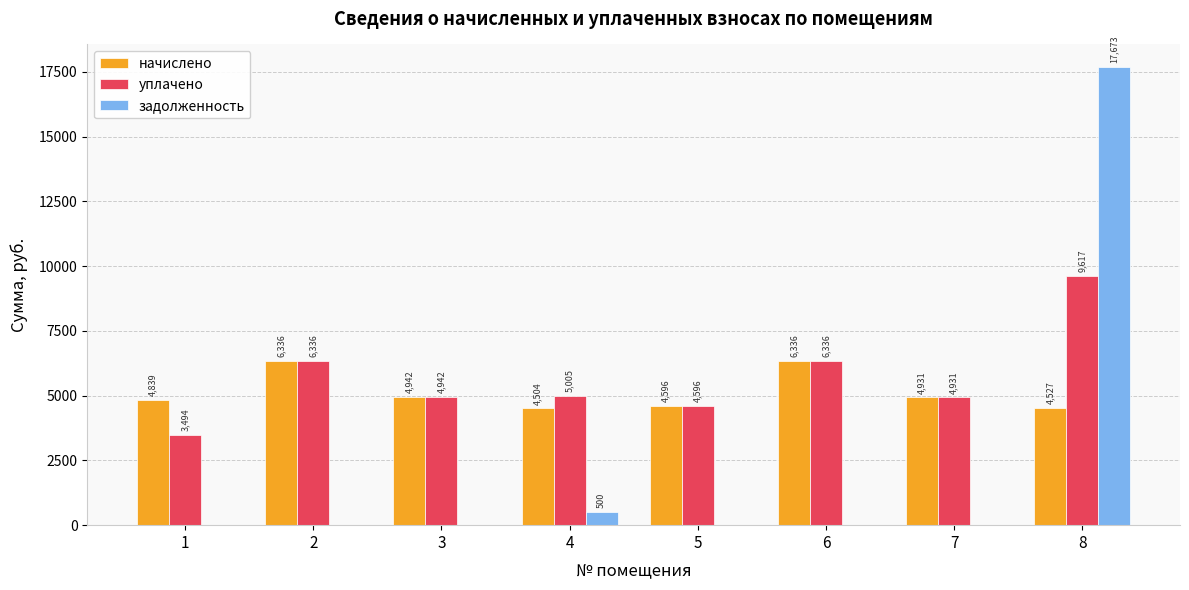

Which series has the widest spread of values?

задолженность